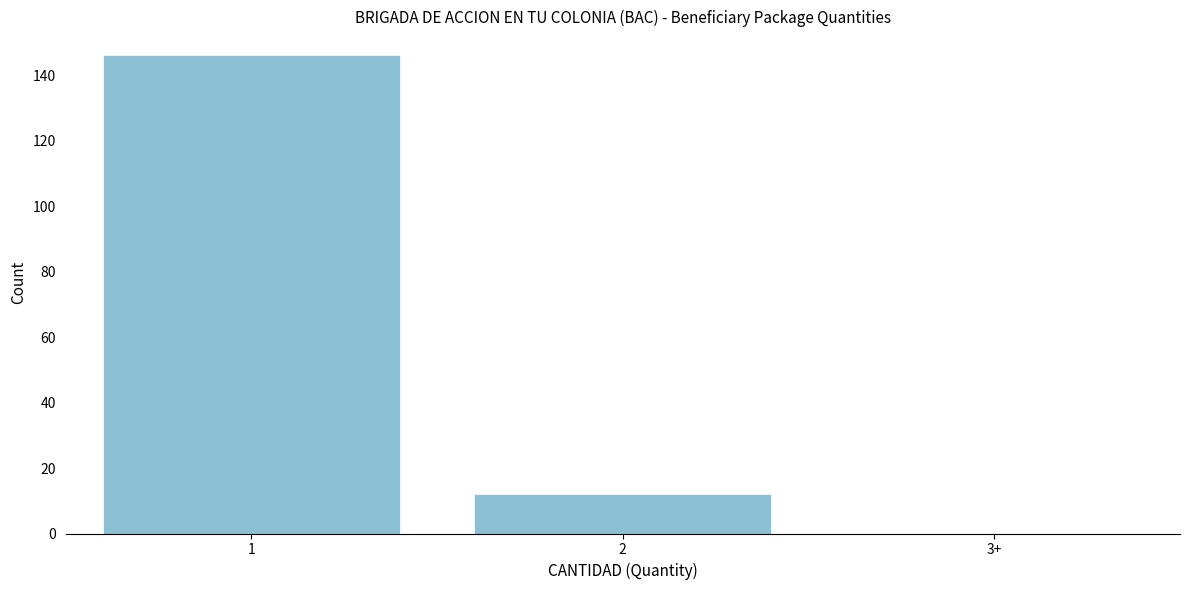

Reading left to right, list all the values displayed in this chart.

1=146	2=12	3+=0